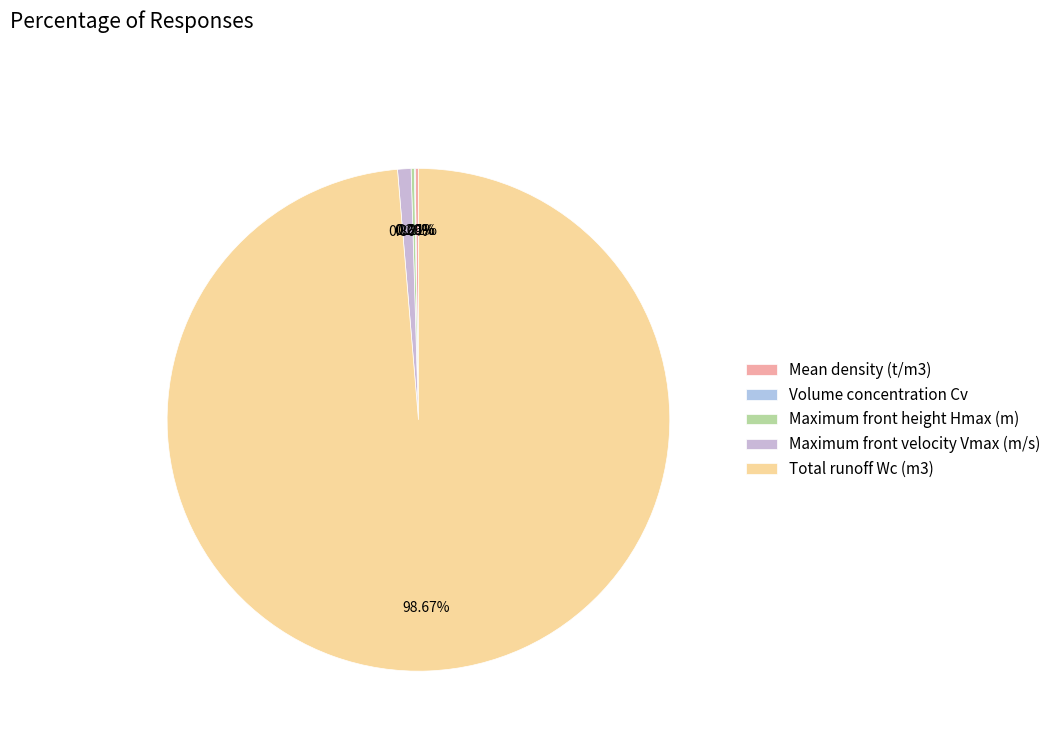

To the nearest percent, what is the combined percentage of Maximum front height Hmax (m) and Total runoff Wc (m3)?

99%